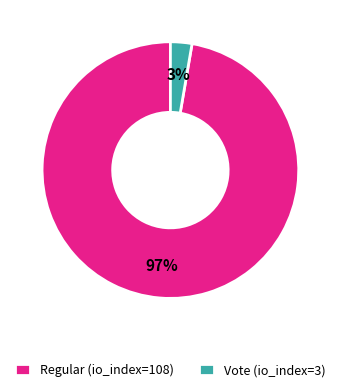

How many slices are in this pie chart?

2